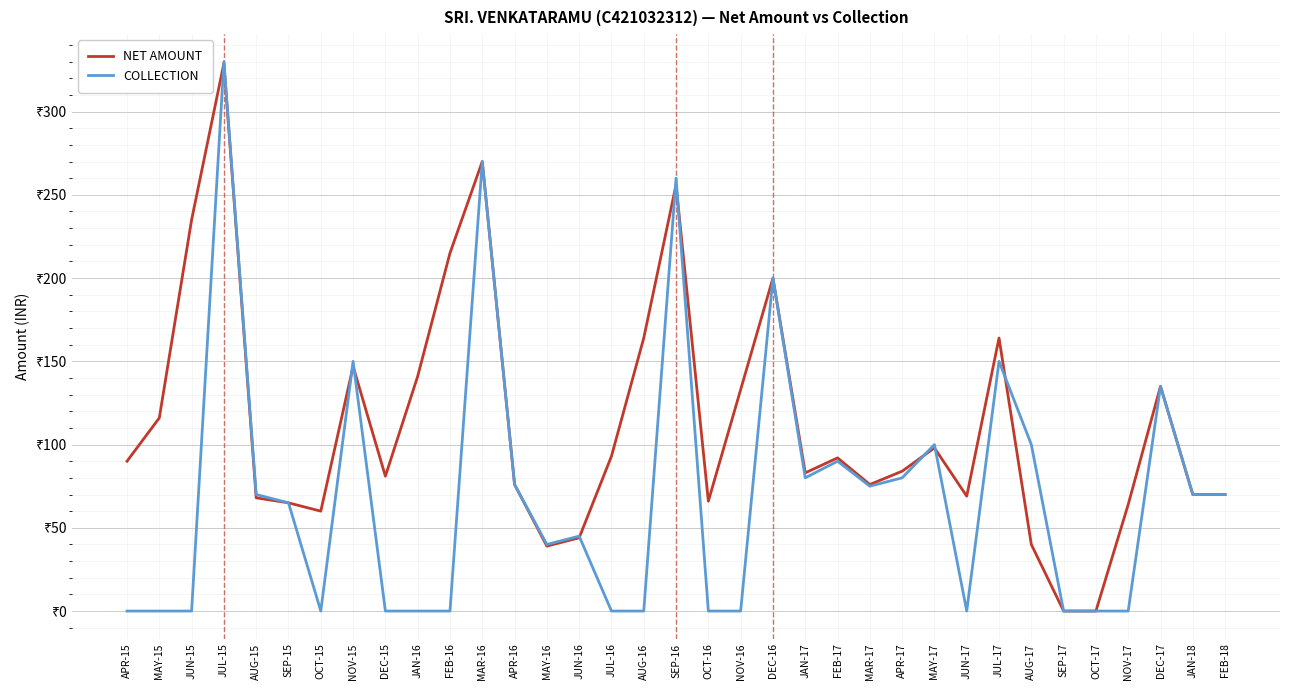

Which label corresponds to the smallest value in the chart?

SEP-17